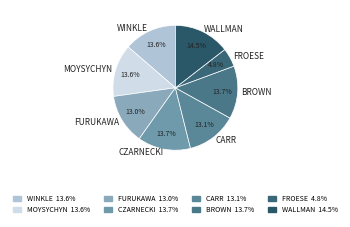

What portion of the pie excludes MOYSYCHYN?

86.4%